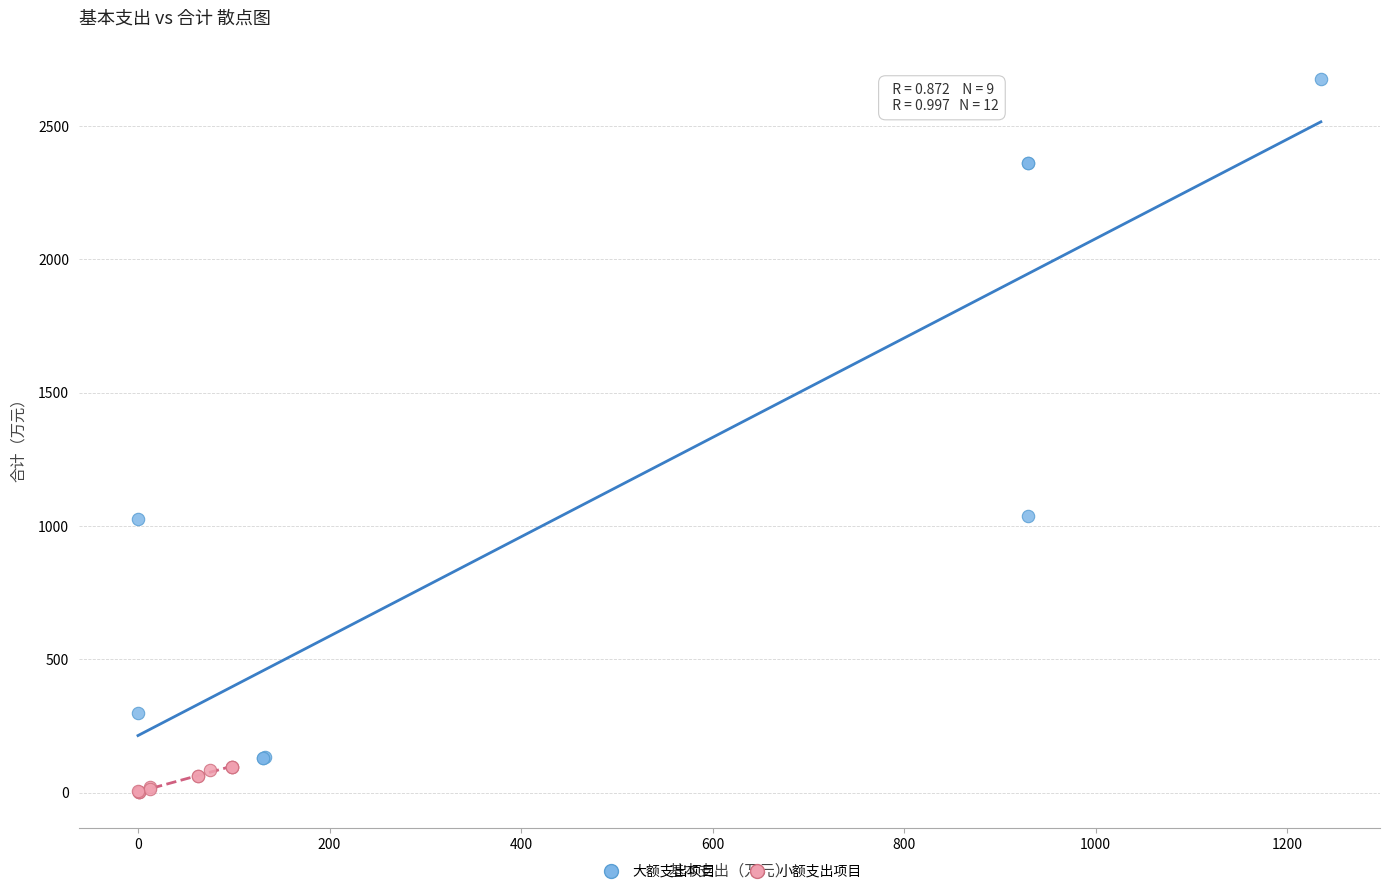

Which series contains the lowest Y value?

小额支出项目